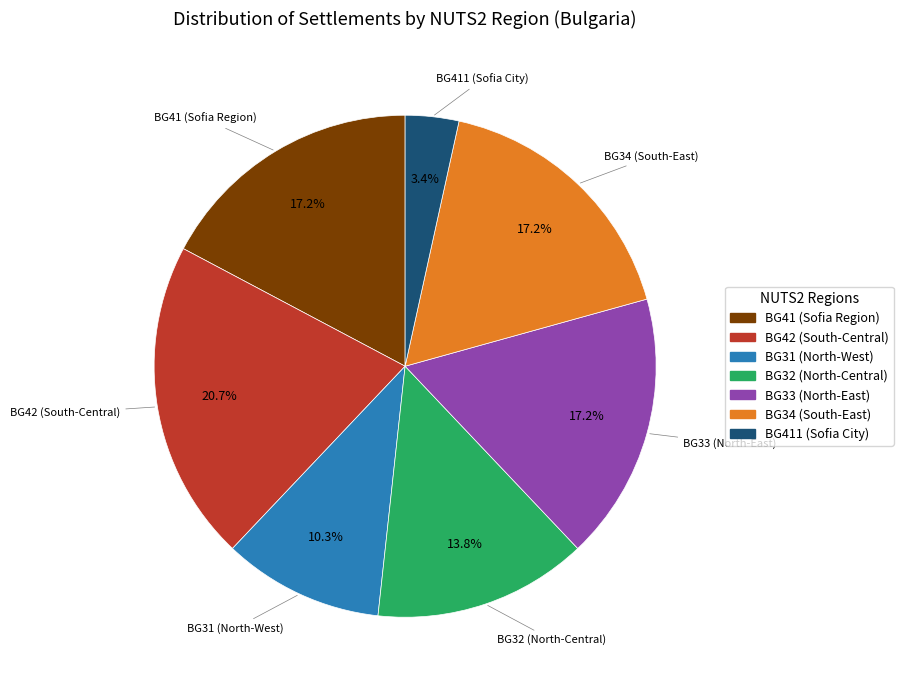

Is there any slice that represents more than half of the pie?

No